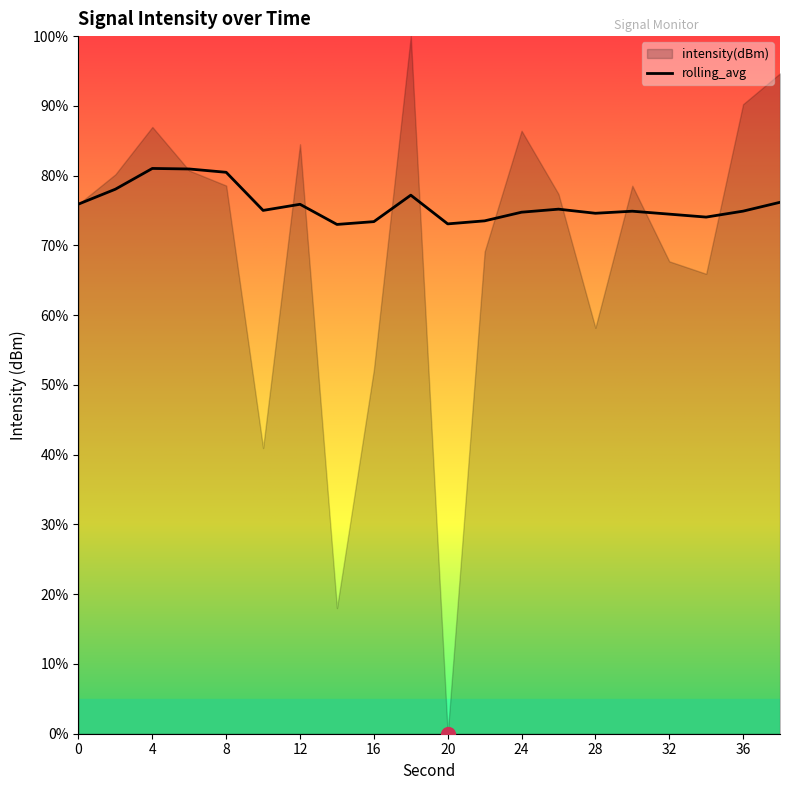

Reading left to right, transcribe all the data shown in this chart.

75.9	78.1	81.0	81.0	80.5	75.0	75.9	73.0	73.4	77.2	73.1	73.5	74.8	75.2	74.6	74.9	74.5	74.1	74.9	76.2